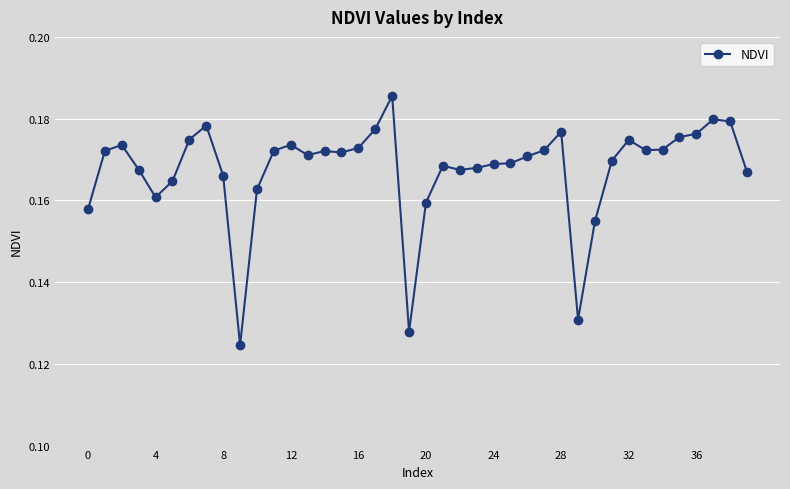

What is the sum of all values?

6.7